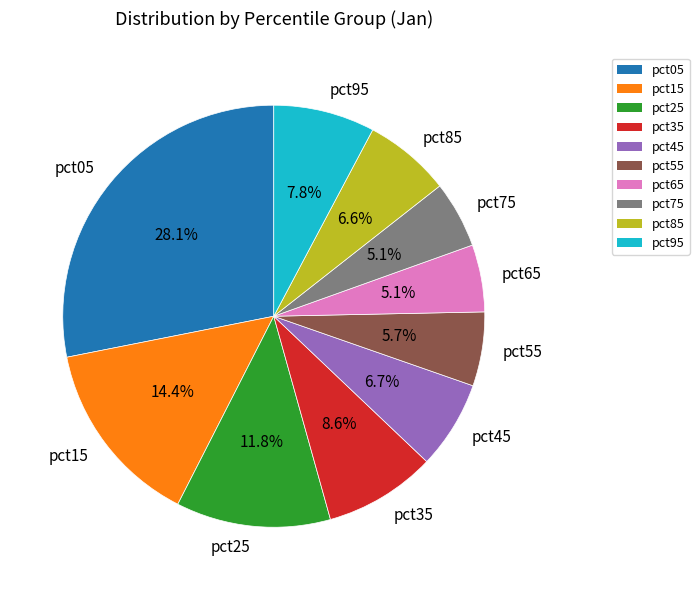

To the nearest percent, what is the difference between the pct55 and pct05 slice percentages?

22%